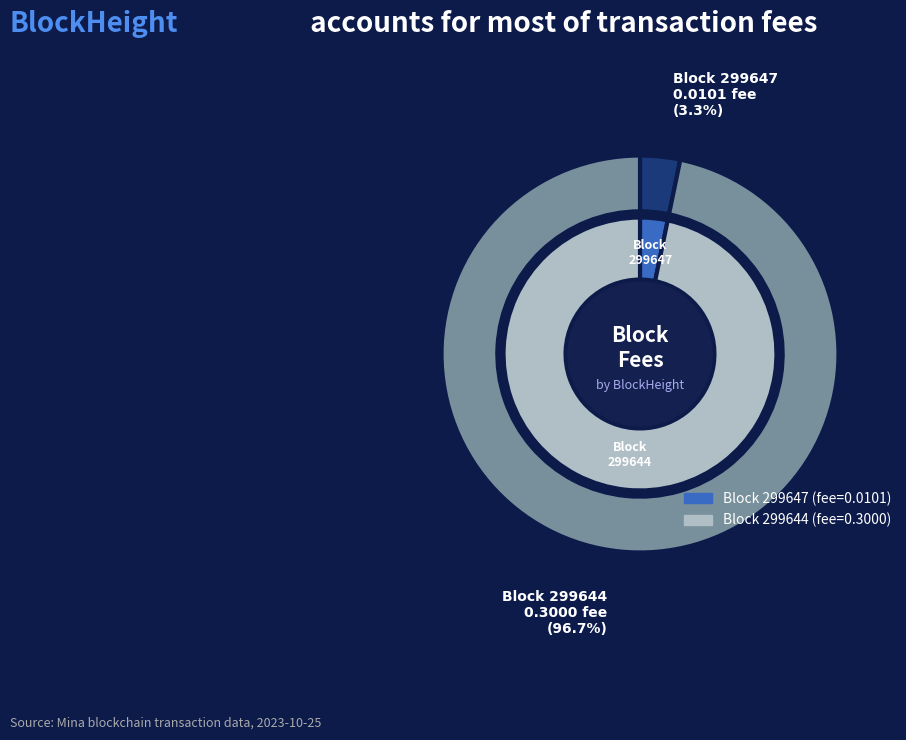

Combined, what portion of the pie is 299647 and 299644?

100.0%